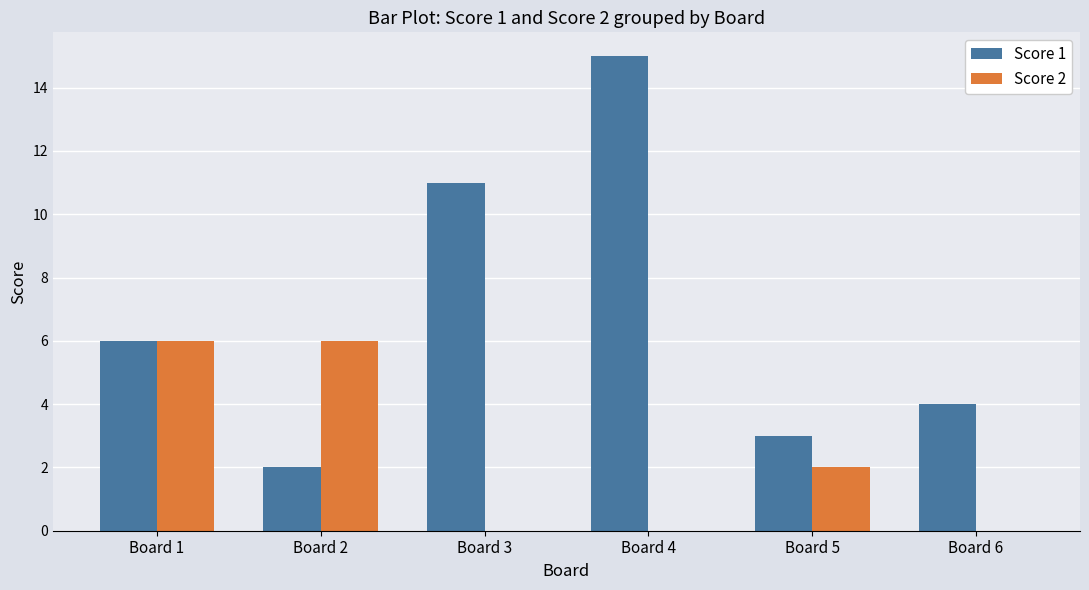

Reading left to right, what are all the values shown in this chart?

Score 1: 6	2	11	15	3	4
Score 2: 6	6	0	0	2	0